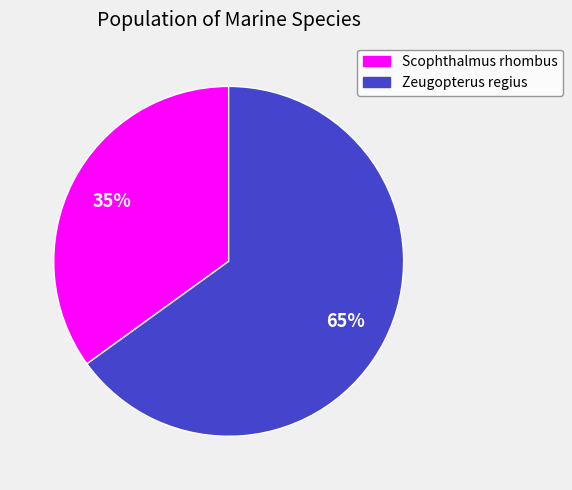

To the nearest percent, what is the average slice percentage?

50%